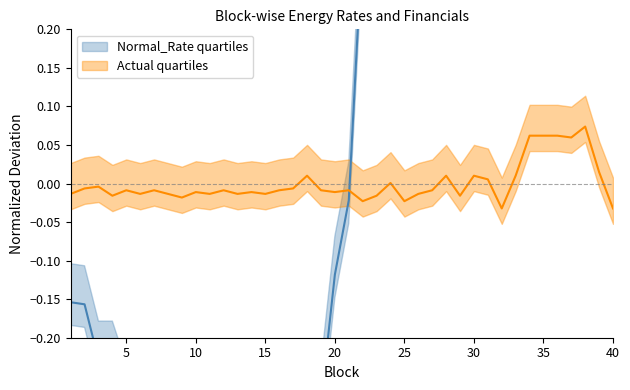

At 40, list the series in order from largest to smallest.

Normal_Rate, Actual